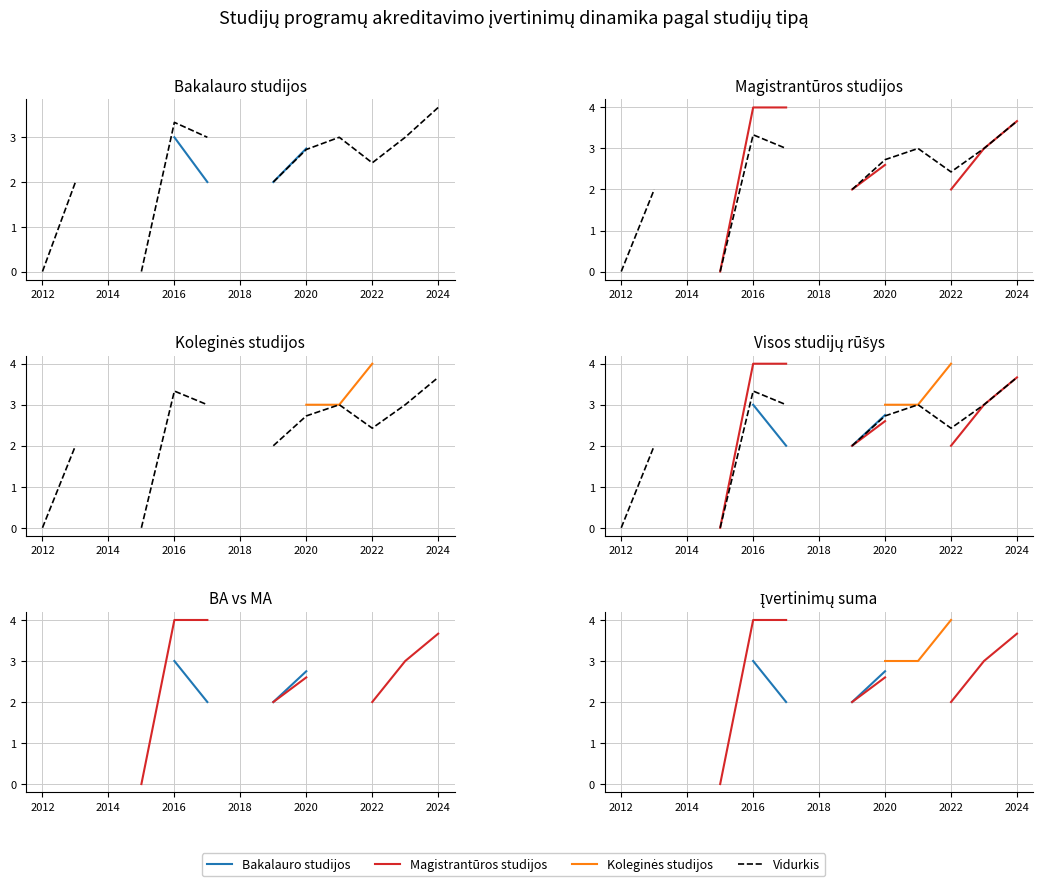

True or false: Magistrantūros studijos and Bakalauro studijos intersect in this chart.

False